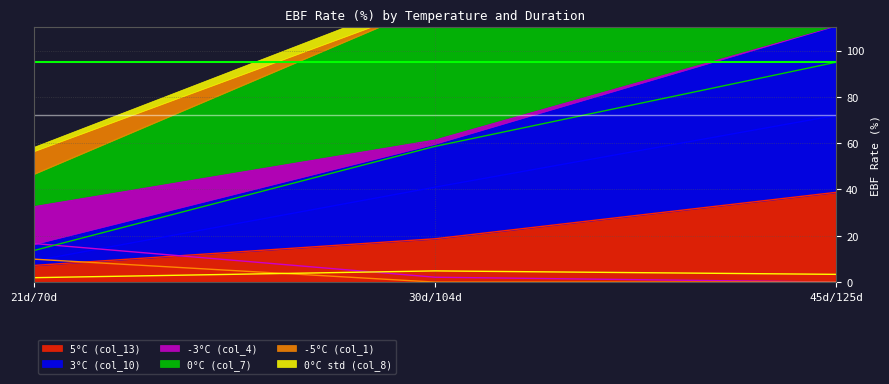

Rank the series by their maximum value, from highest to lowest.

0°C (col_7), 3°C (col_10), 5°C (col_13), -3°C (col_4), -5°C (col_1), 0°C std (col_8)